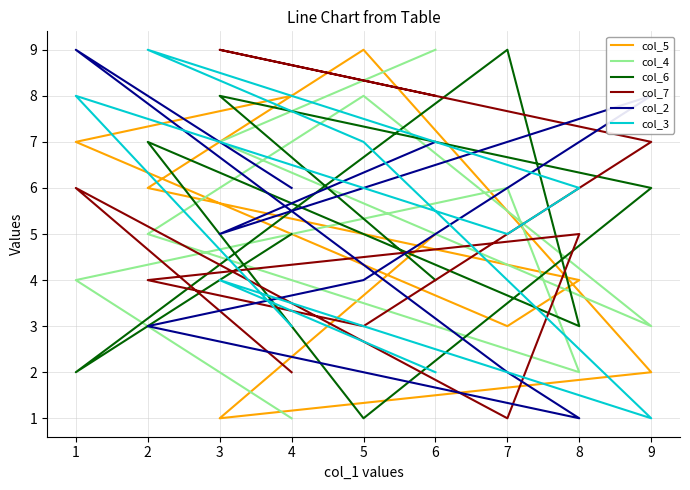

What is the sum of all col_2 values?

45